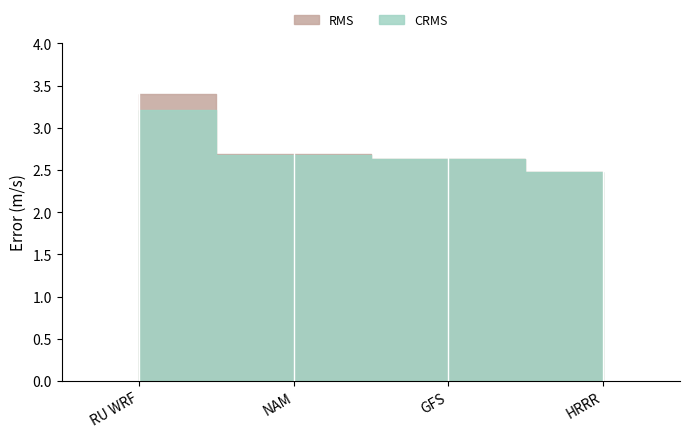

Which series has the widest spread of values?

RMS